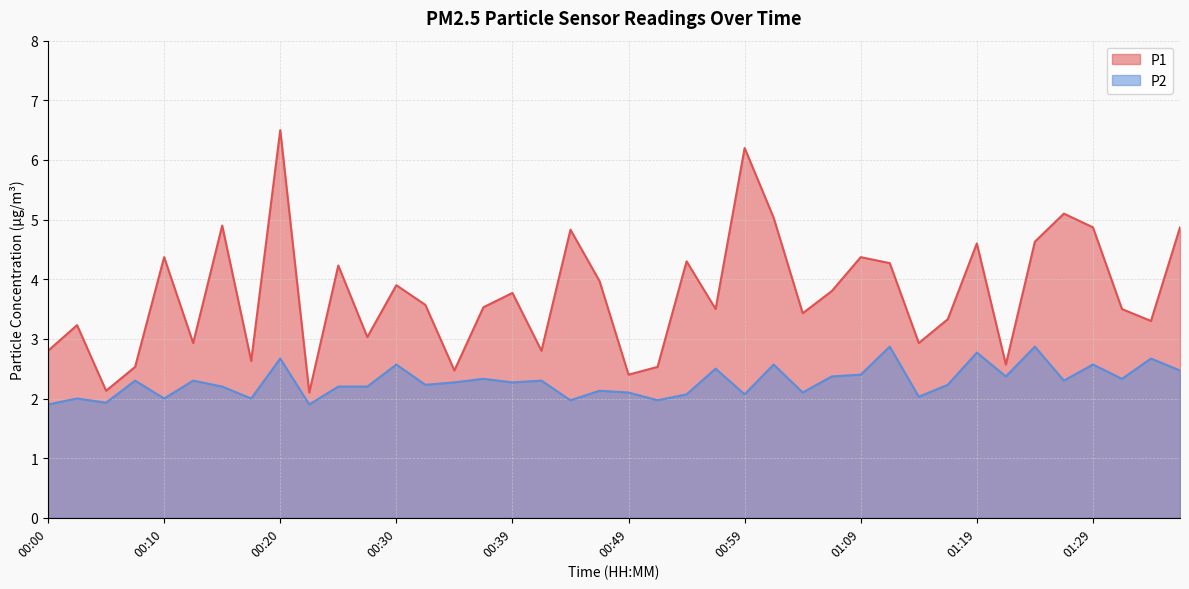

Rank the series by their maximum value, from lowest to highest.

P2, P1